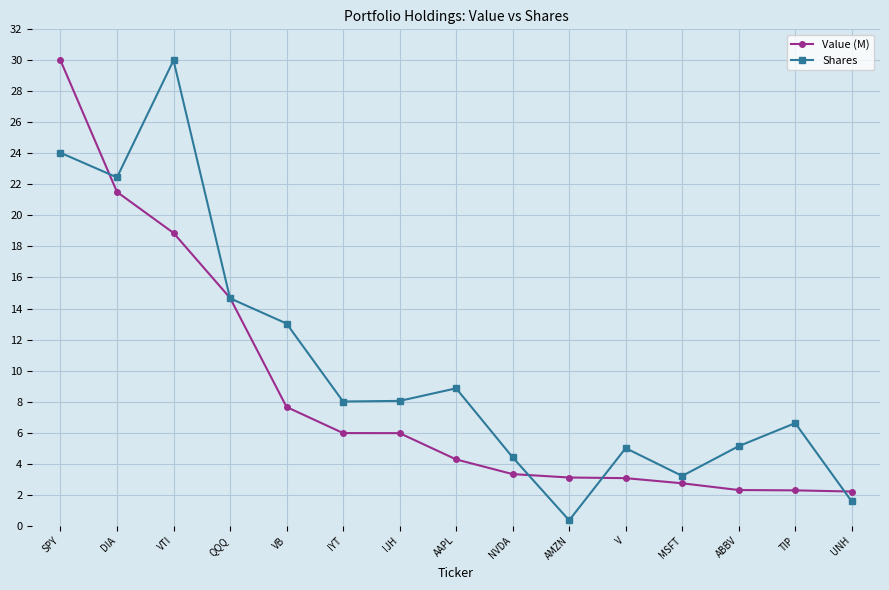

What is the spread (max minus min) of values at AMZN?

2.8